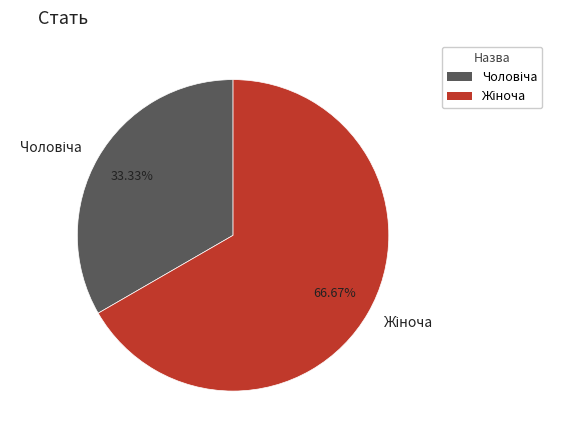

How many slices are in this pie chart?

2